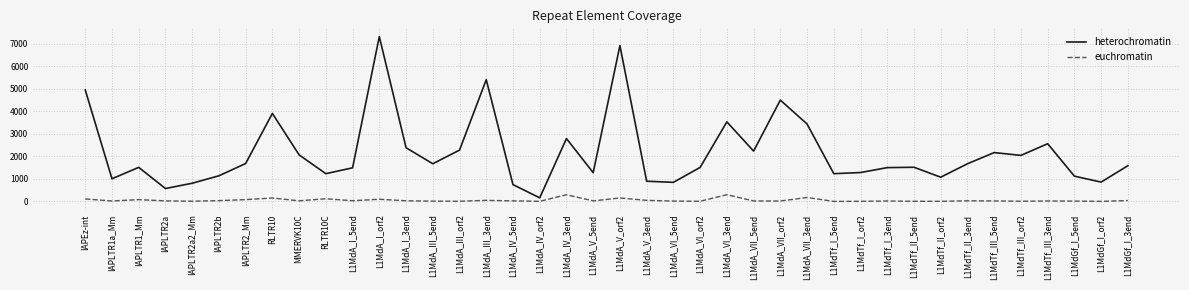

At which label is heterochromatin closest to 3739?

RLTR10